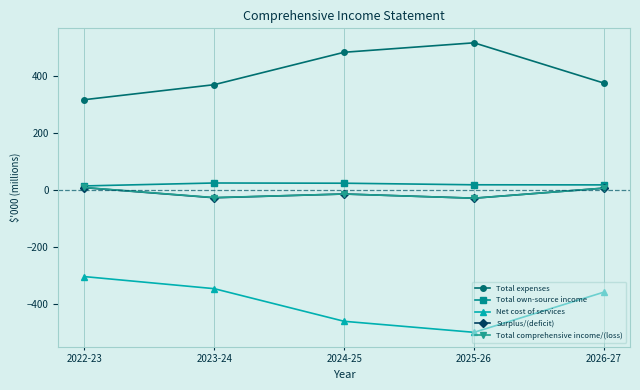

What is the difference between the highest and lowest values at 2022-23?

620.8